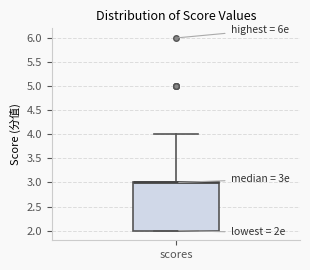

Read this box plot against the y-axis: the position of the median line, the range covered by the box, and the ends of both whiskers. The values are not printed on the chart, so give them approximately, as read against the axis.

median 3 (drawn on the box's upper edge), box 2 to 3, whiskers 2 to 4